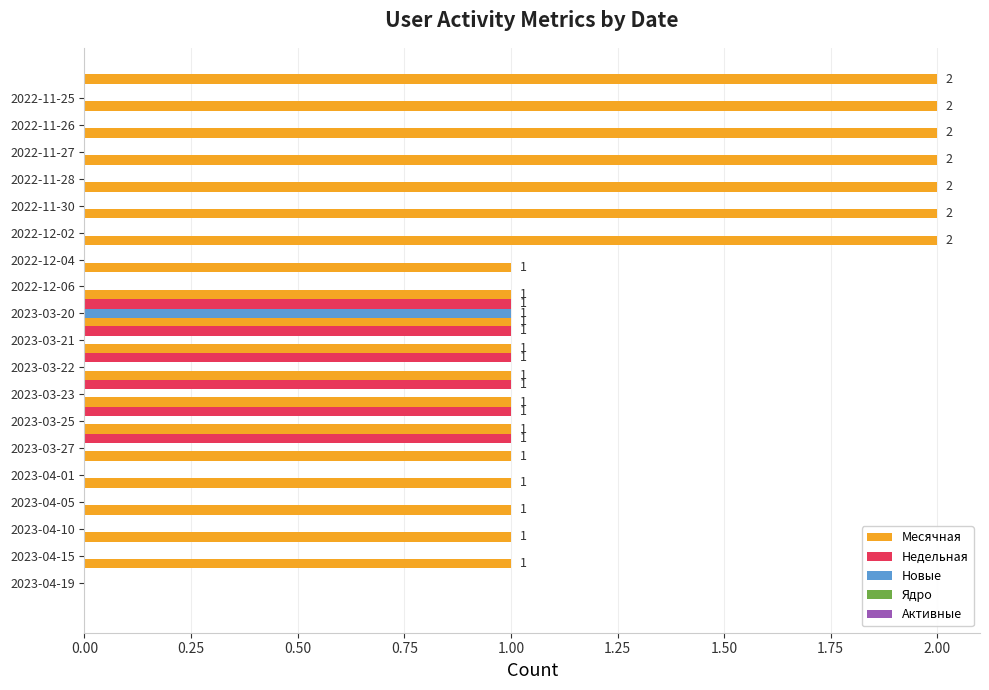

What is the sum of all Недельная values?

6